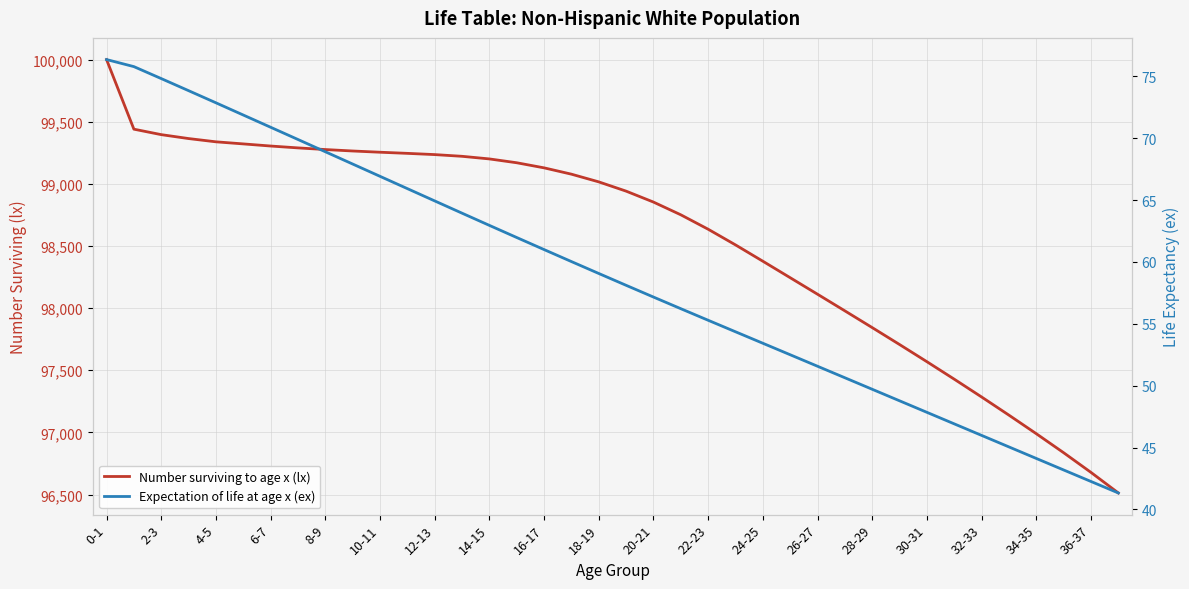

Where is Number surviving to age x (lx) nearest to the value 98256?

25